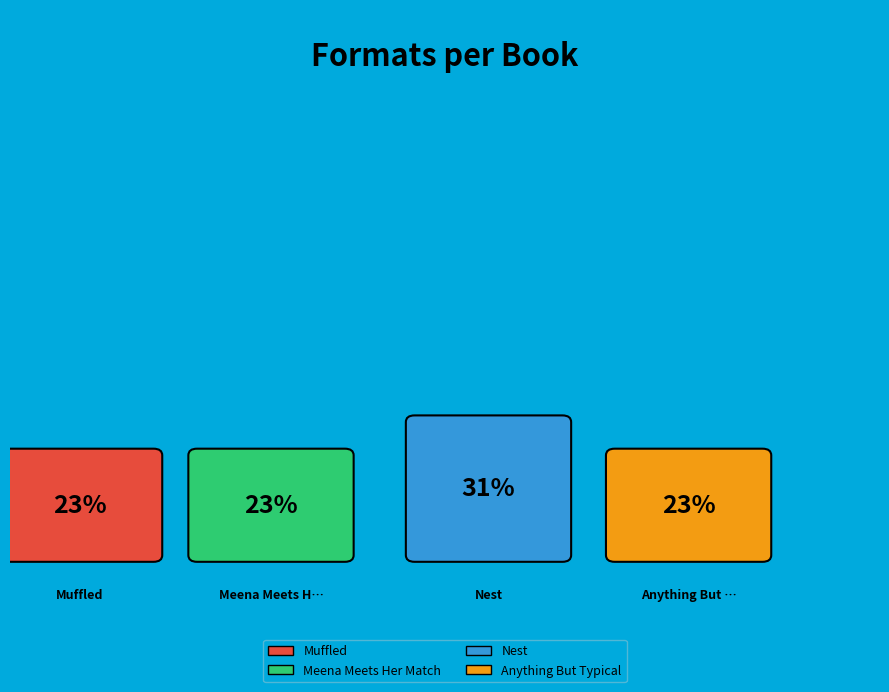

To the nearest percent, what is the average slice percentage?

25%